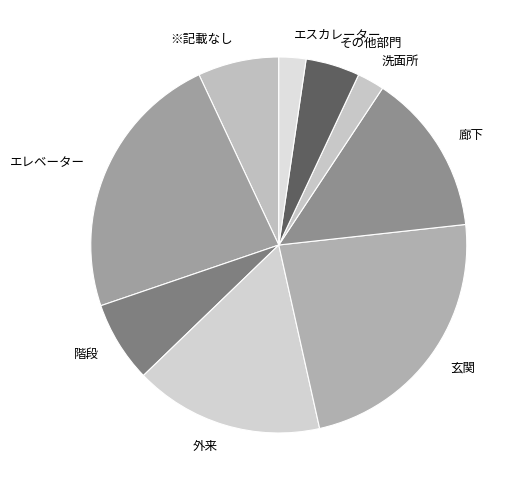

Between 洗面所 and その他部門, which is larger?

その他部門